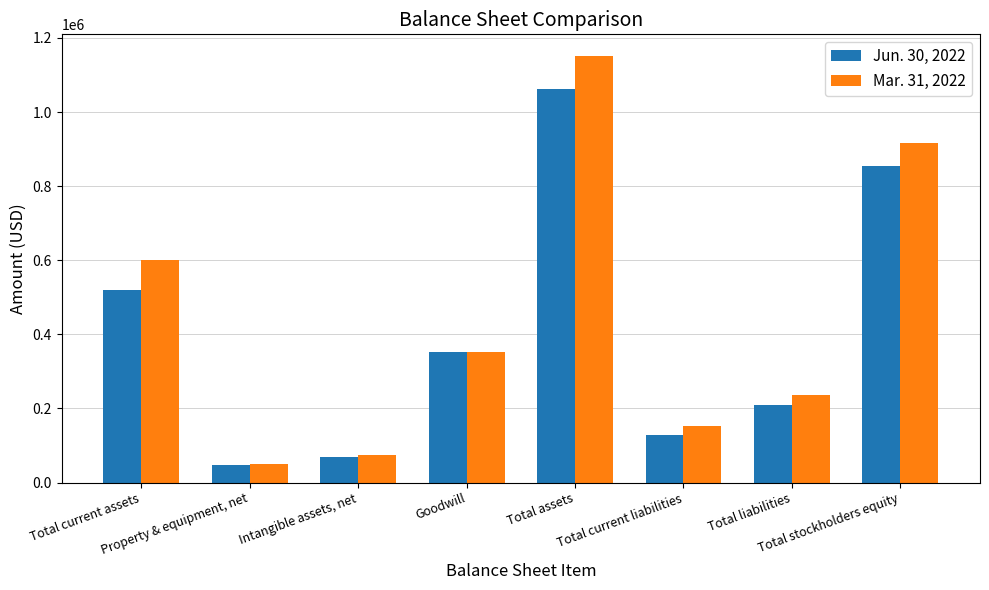

What is the difference between the second highest and minimum values in the Jun. 30, 2022 series?

807282